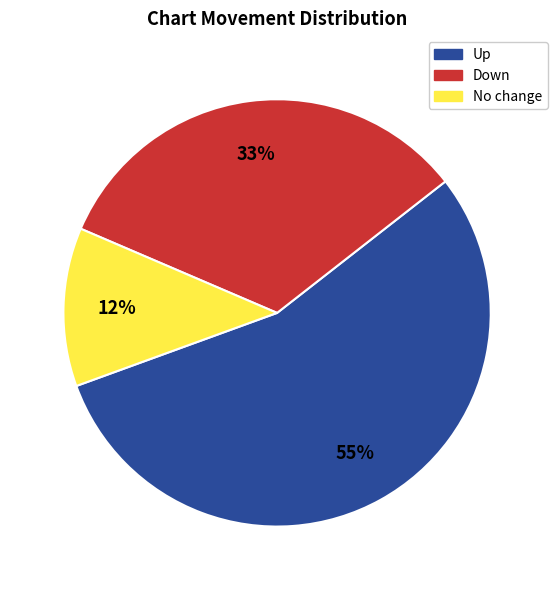

Count the number of slices in the pie.

3